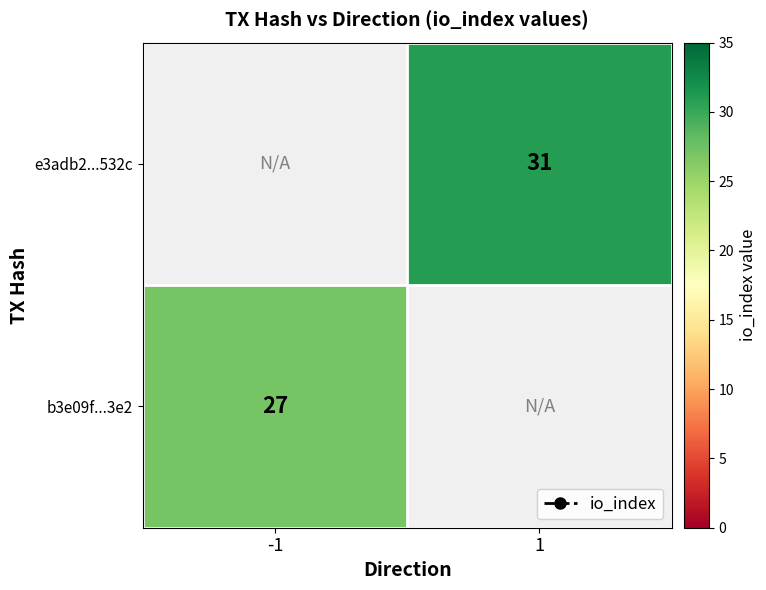

Is it true that e3adb2...532c equals 45 at 1?

False